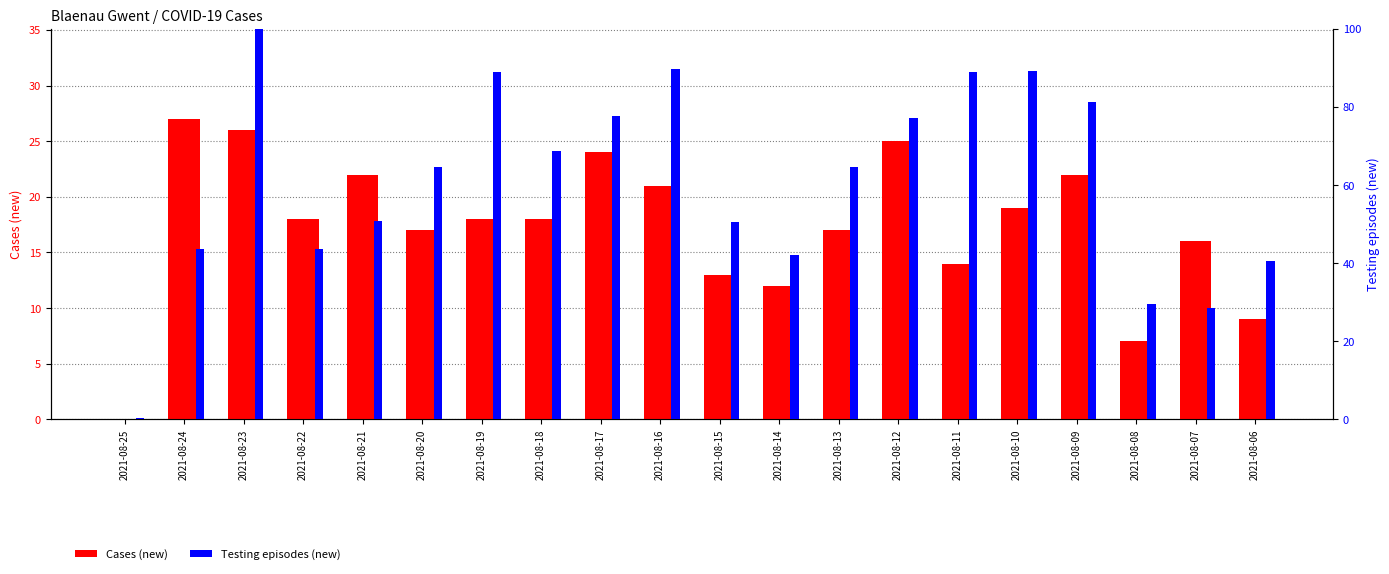

What is the difference between the maximum and minimum values in the Cases (new) series?

27.0